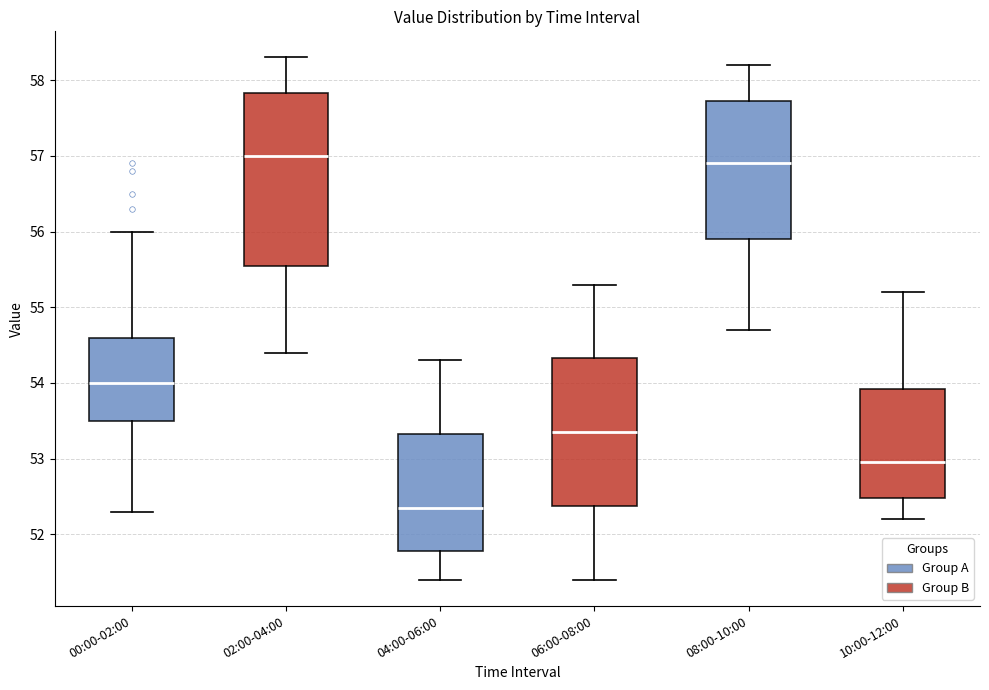

Which box is the tallest, from its lower edge to its upper edge?

02:00-04:00